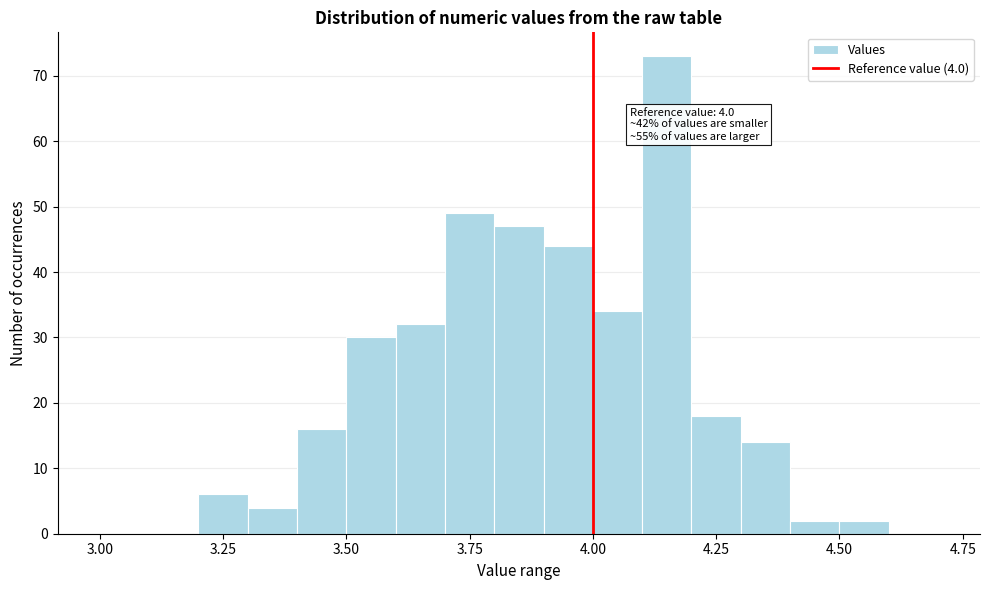

Read against the x-axis, roughly where is the centre of the tallest bar?

4.15